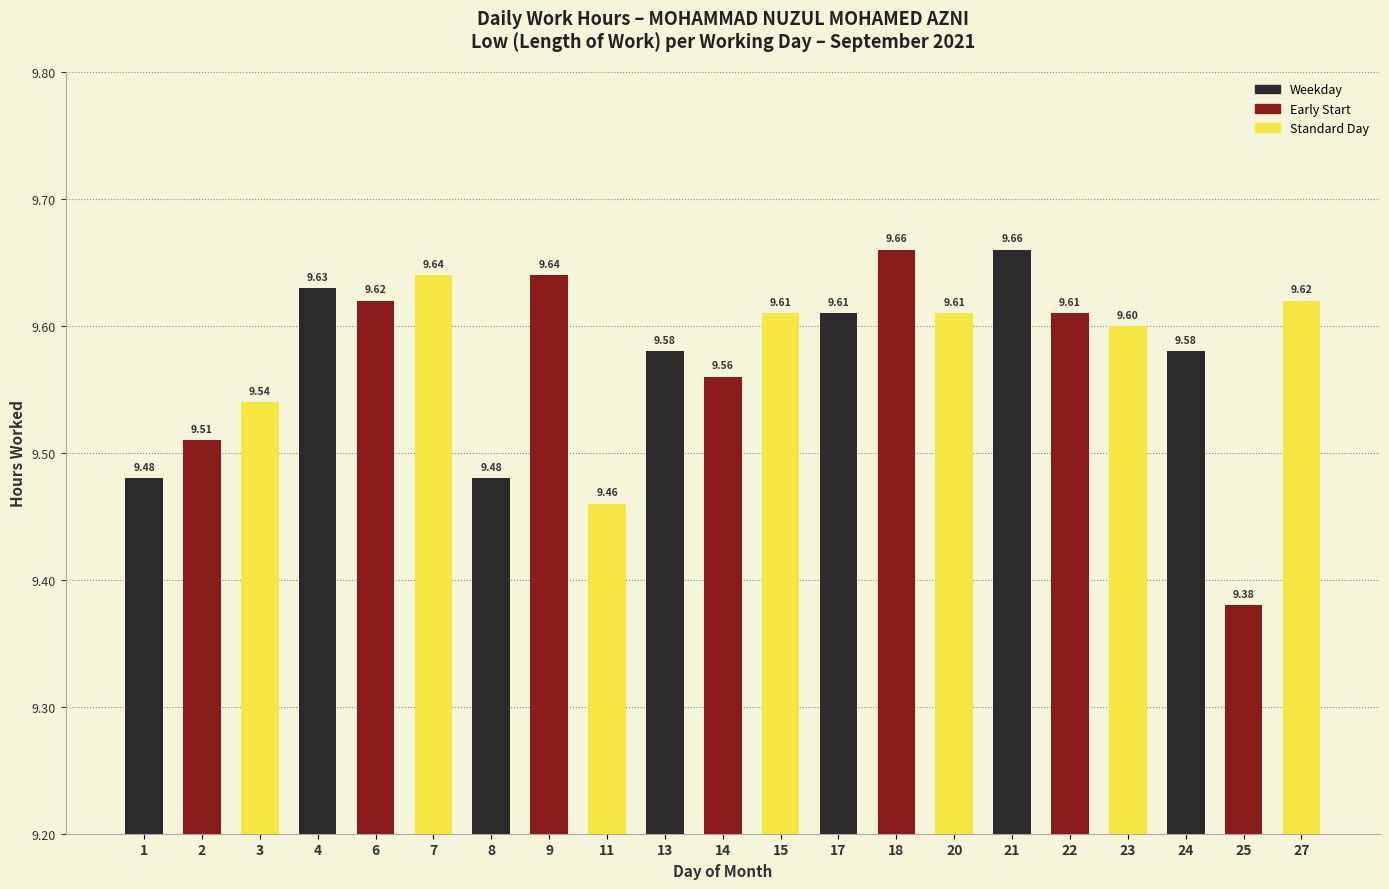

Reading left to right, what are all the values shown in this chart?

1=9.5	2=9.5	3=9.5	4=9.6	6=9.6	7=9.6	8=9.5	9=9.6	11=9.5	13=9.6	14=9.6	15=9.6	17=9.6	18=9.7	20=9.6	21=9.7	22=9.6	23=9.6	24=9.6	25=9.4	27=9.6